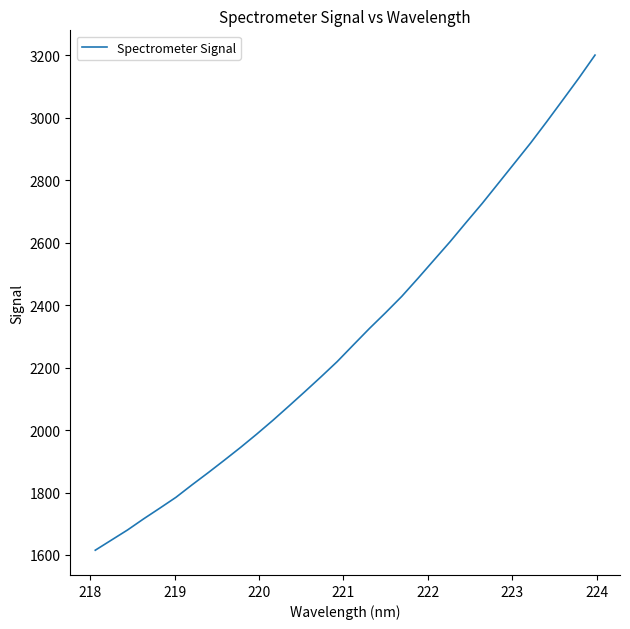

What is the difference between the maximum and minimum values?

1585.5